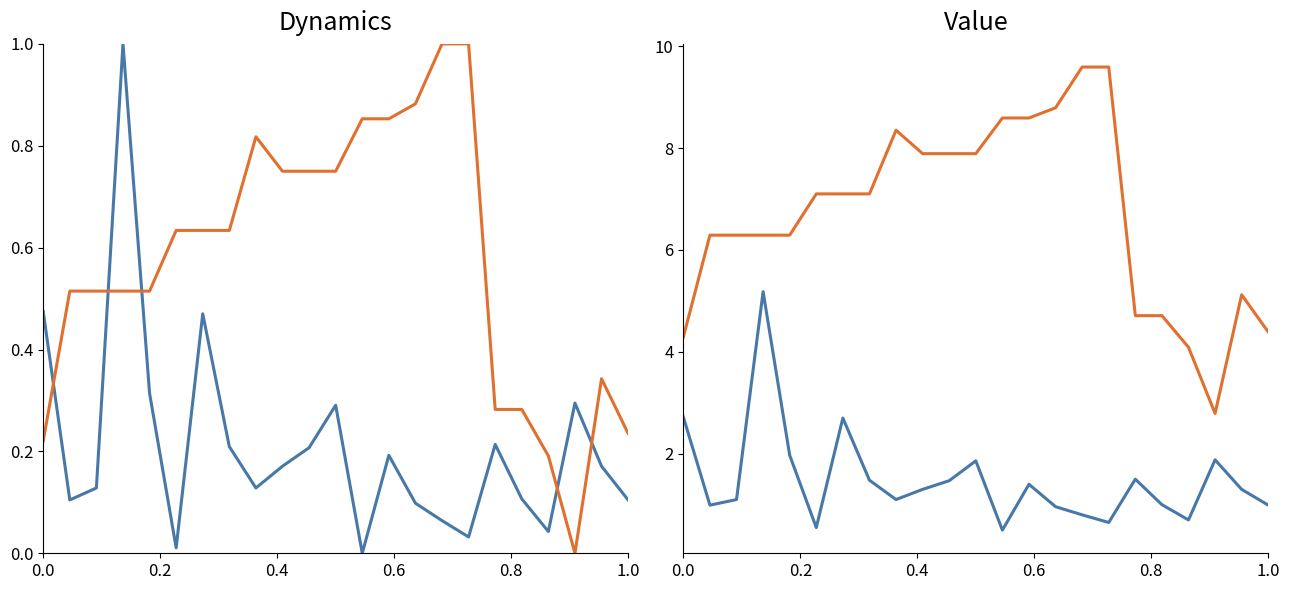

What is the value of the Price EXW point at the 19th from the left?

0.3